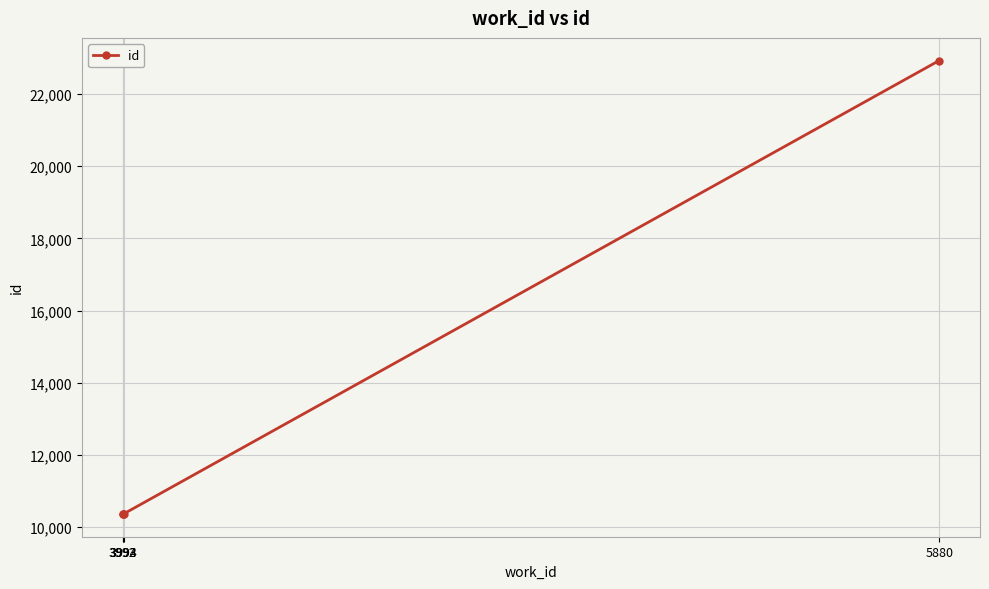

What is the difference between the maximum and minimum values?

12557